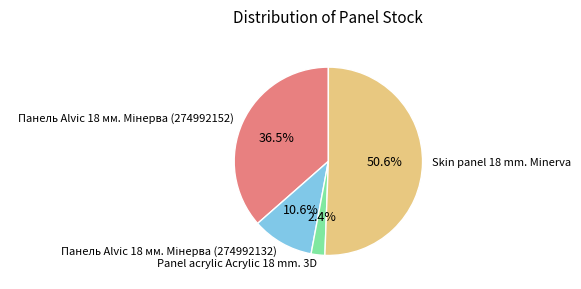

Is there a majority slice in this chart?

Yes